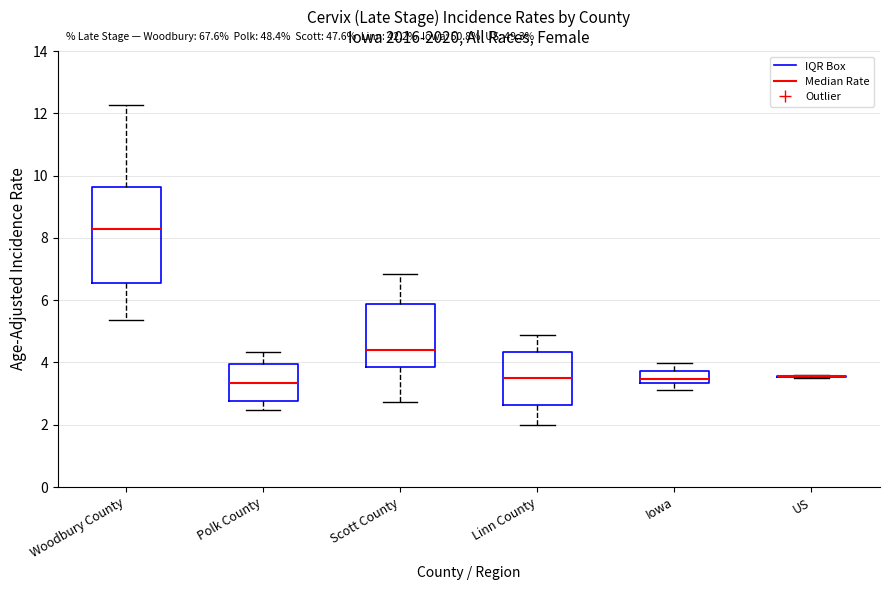

Reading left to right, transcribe this box plot: for each box, give where its median line is, the range the box spans, and where its two whiskers end, as read against the y-axis. The values are not printed on the chart, so give them approximately, as read against the axis.

Woodbury County: median 8.4, box 6.6 to 9.6, whiskers 5.4 to 12.2
Polk County: median 3.4, box 2.8 to 4.0, whiskers 2.4 to 4.4
Scott County: median 4.4, box 3.8 to 5.8, whiskers 2.8 to 6.8
Linn County: median 3.6, box 2.6 to 4.4, whiskers 2.0 to 4.8
Iowa: median 3.4 (inside the box), box 3.4 to 3.8, whiskers 3.2 to 4.0
US: box collapsed to a line at 3.6, whiskers 3.6 to 3.6